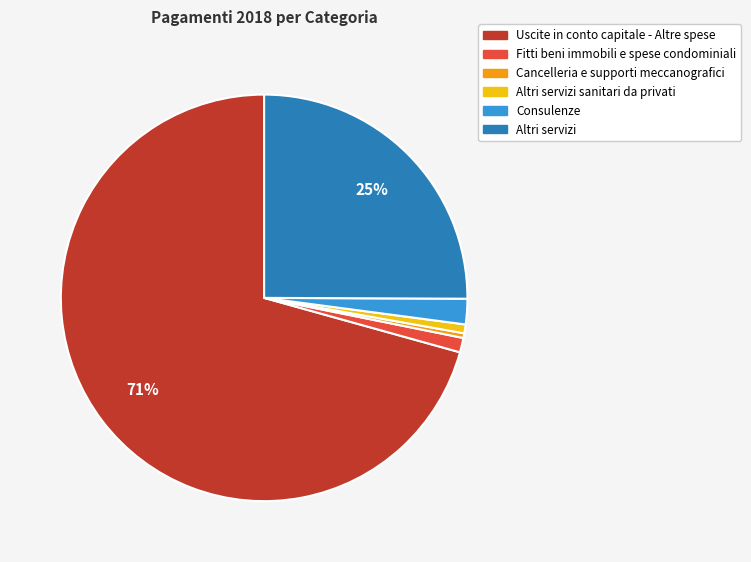

Which category has the biggest portion of the pie?

Uscite in conto capitale - Altre spese